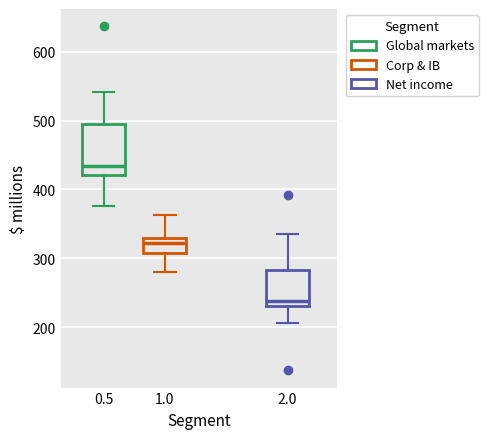

Which box has the highest median line?

0.5